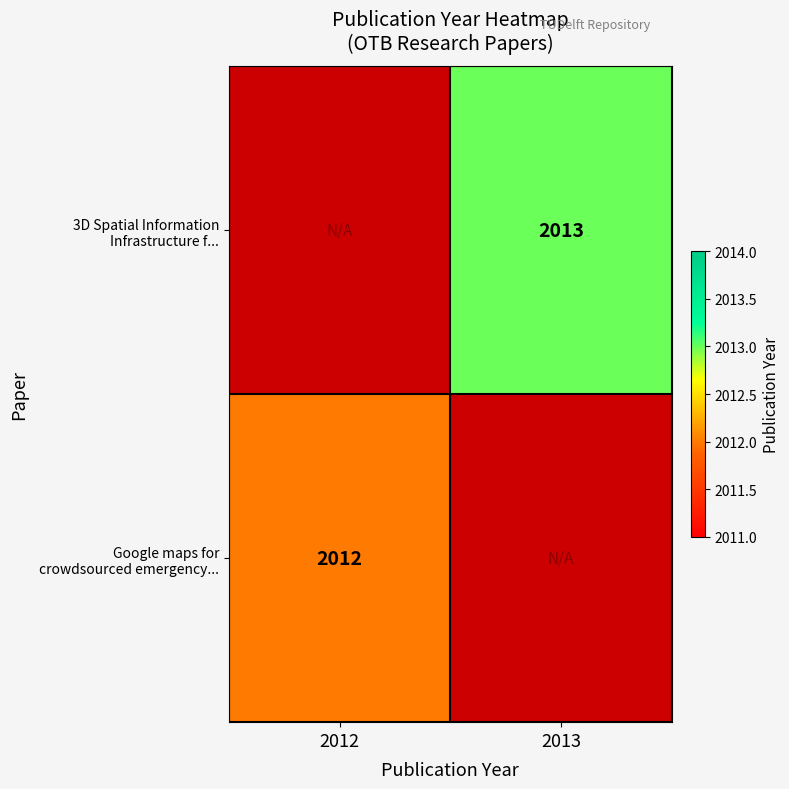

True or false: Google maps for crowdsourced emergency... has a value of 2012.0 at 2012.

True